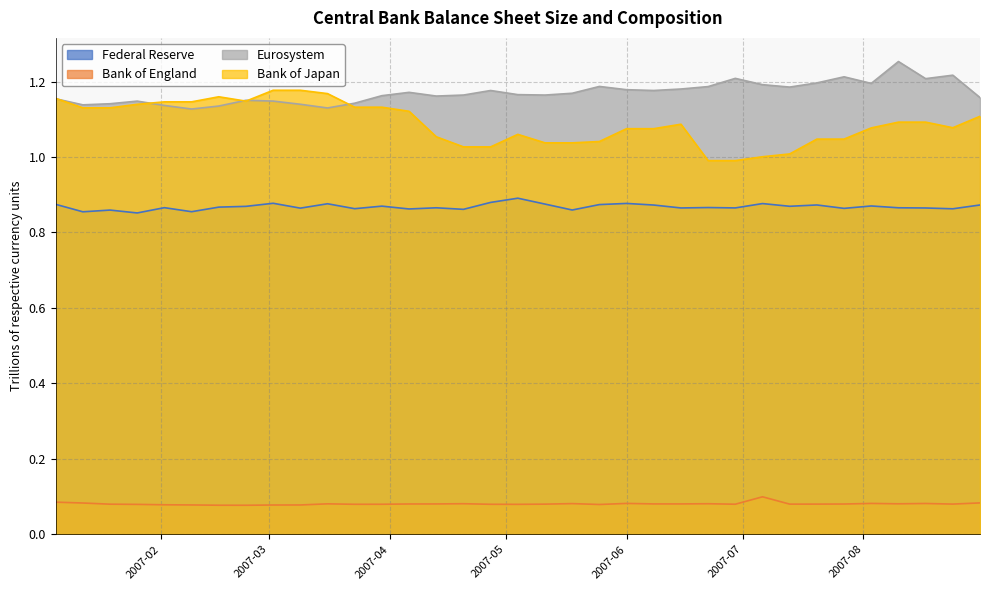

Is it true that Federal Reserve equals 0.9 at 2007-01-05?

True